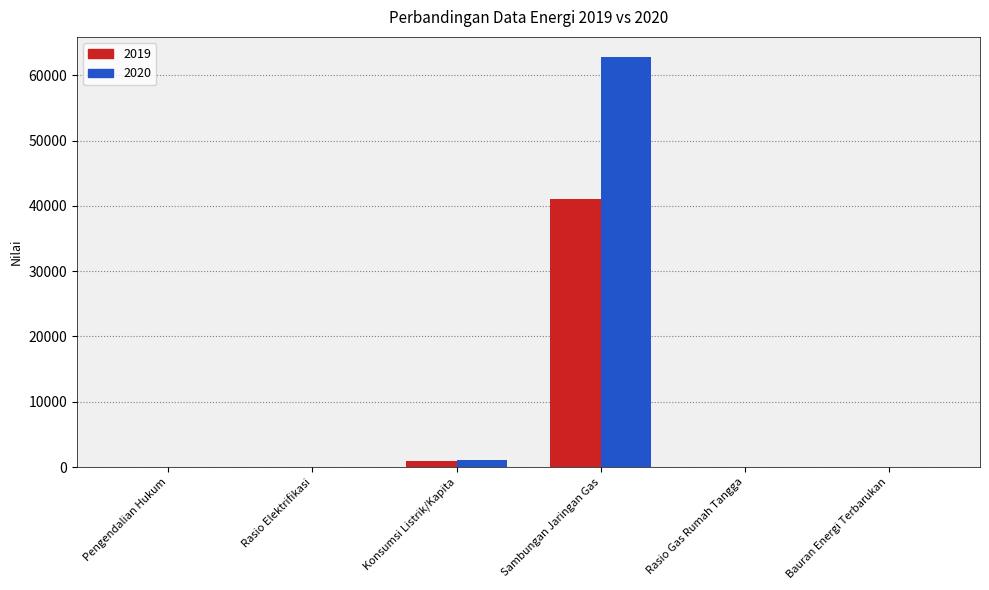

True or false: 2019 has a value of 4.4 at Bauran Energi Terbarukan.

True